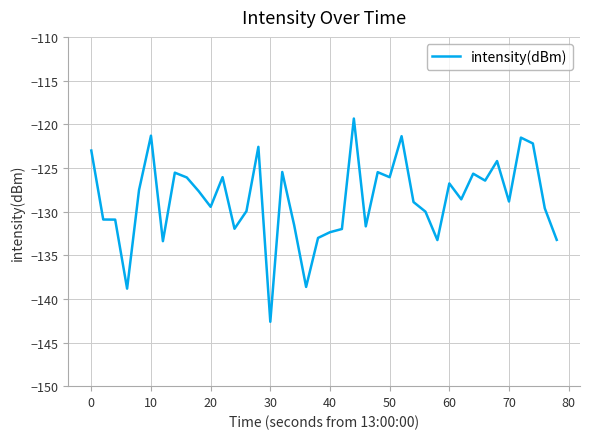

Does the chart have visible grid lines?

Yes